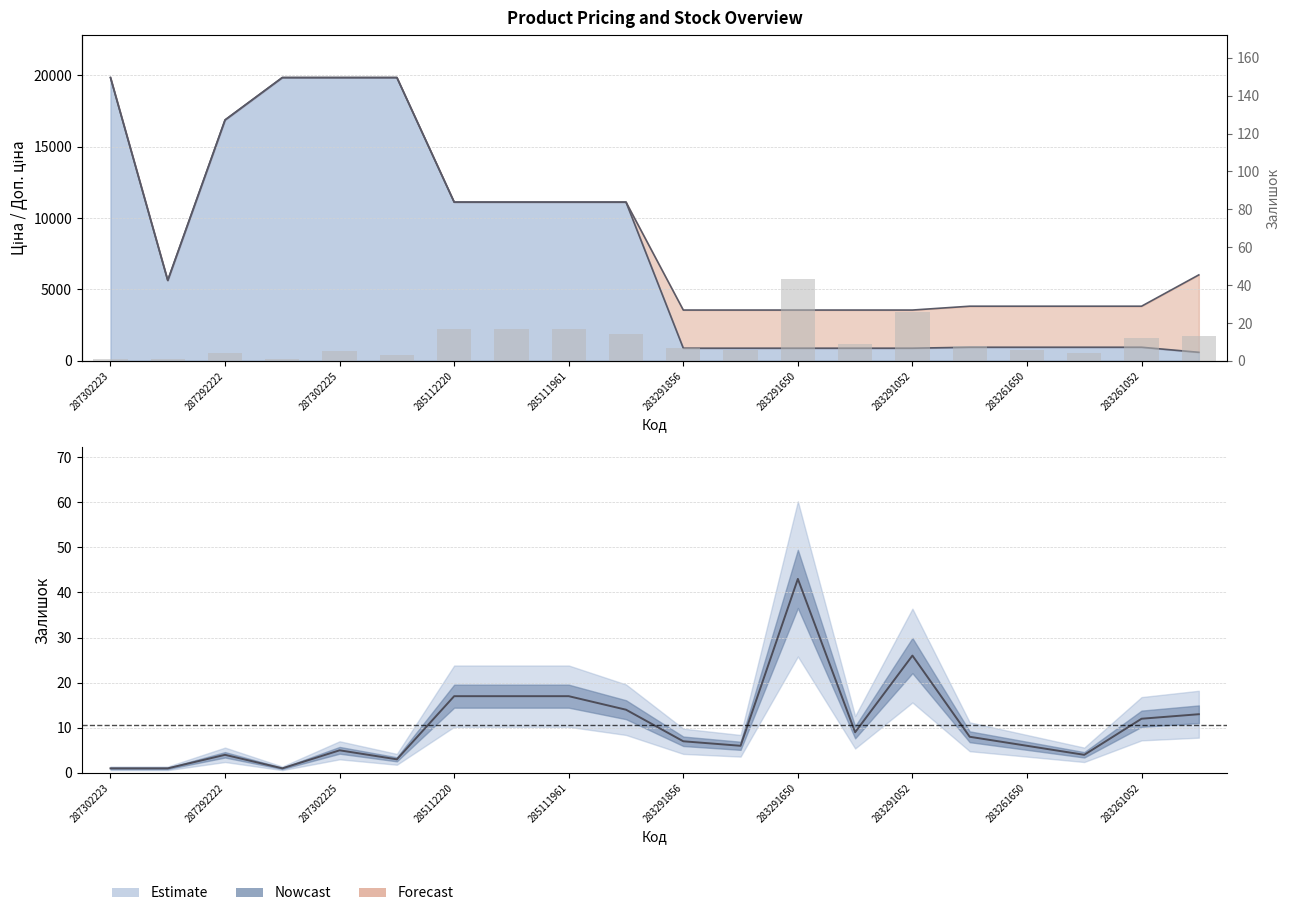

What is the difference between the second highest and minimum values?

25